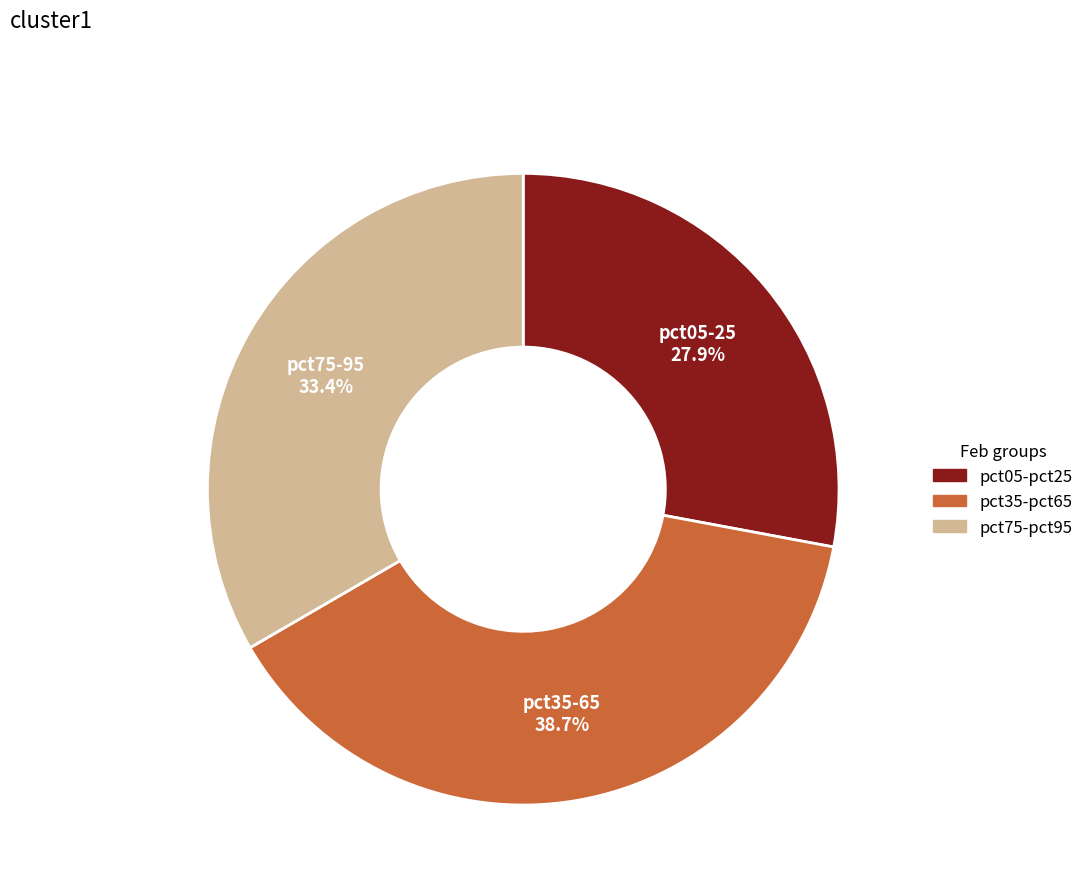

How many segments does this pie chart have?

3